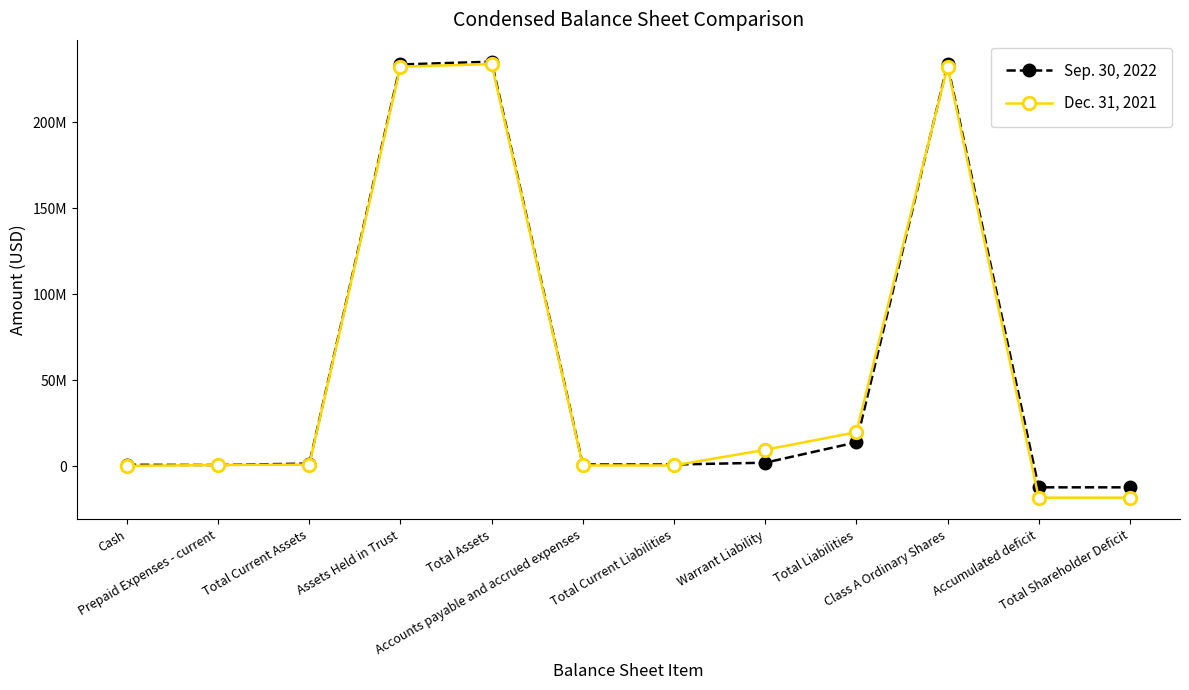

What is the greatest value displayed?

235209176